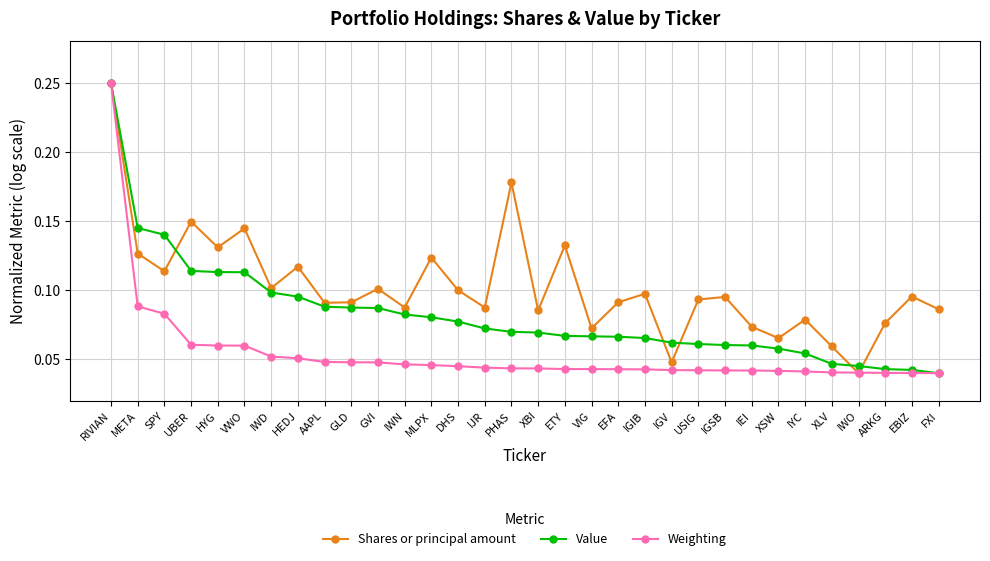

At which label does Weighting reach its peak?

RIVIAN